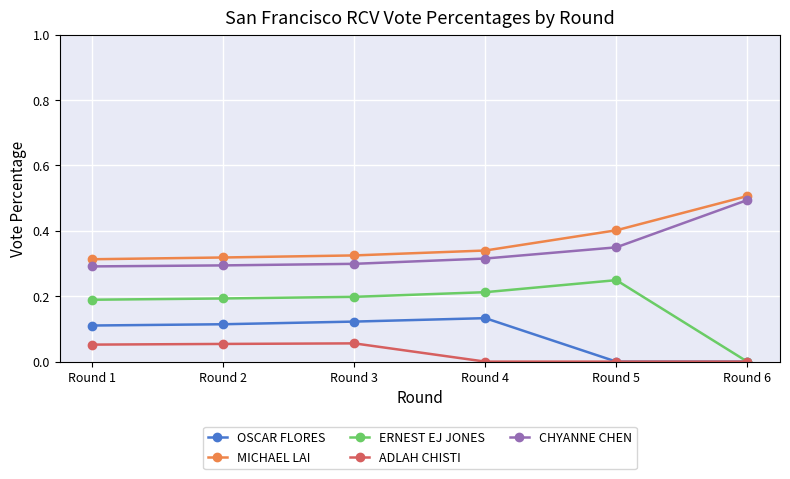

What is the value of the CHYANNE CHEN point at the 6th from the left?

0.5